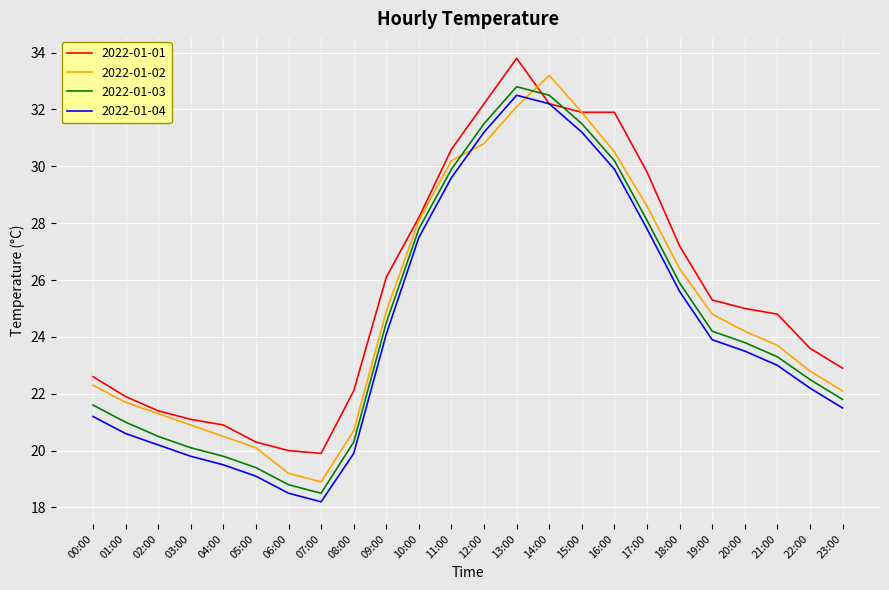

What is the minimum value shown in the chart?

18.2